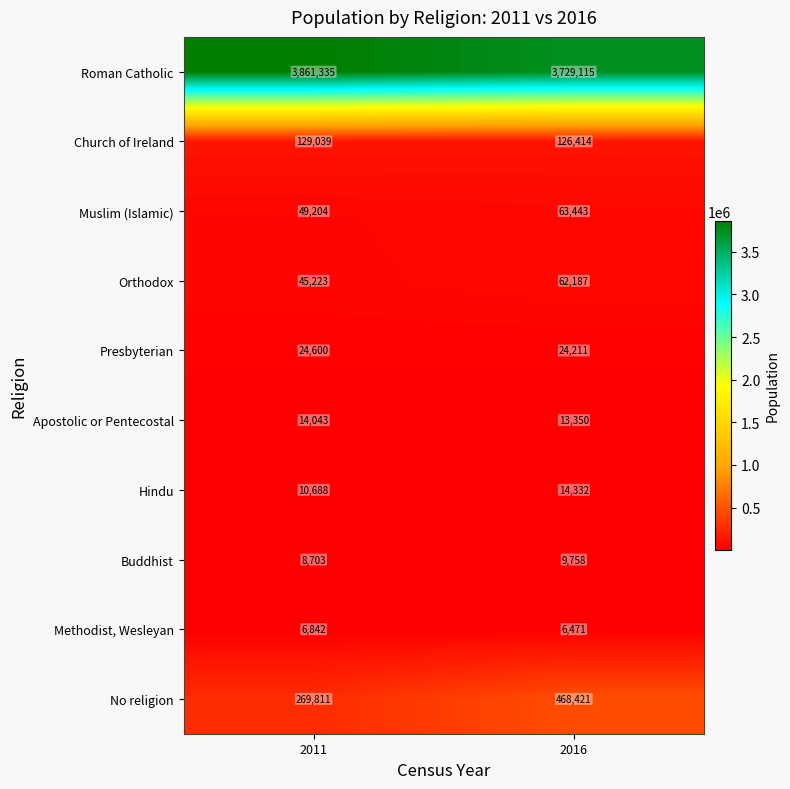

At which category does the chart reach its peak across all series?

2011